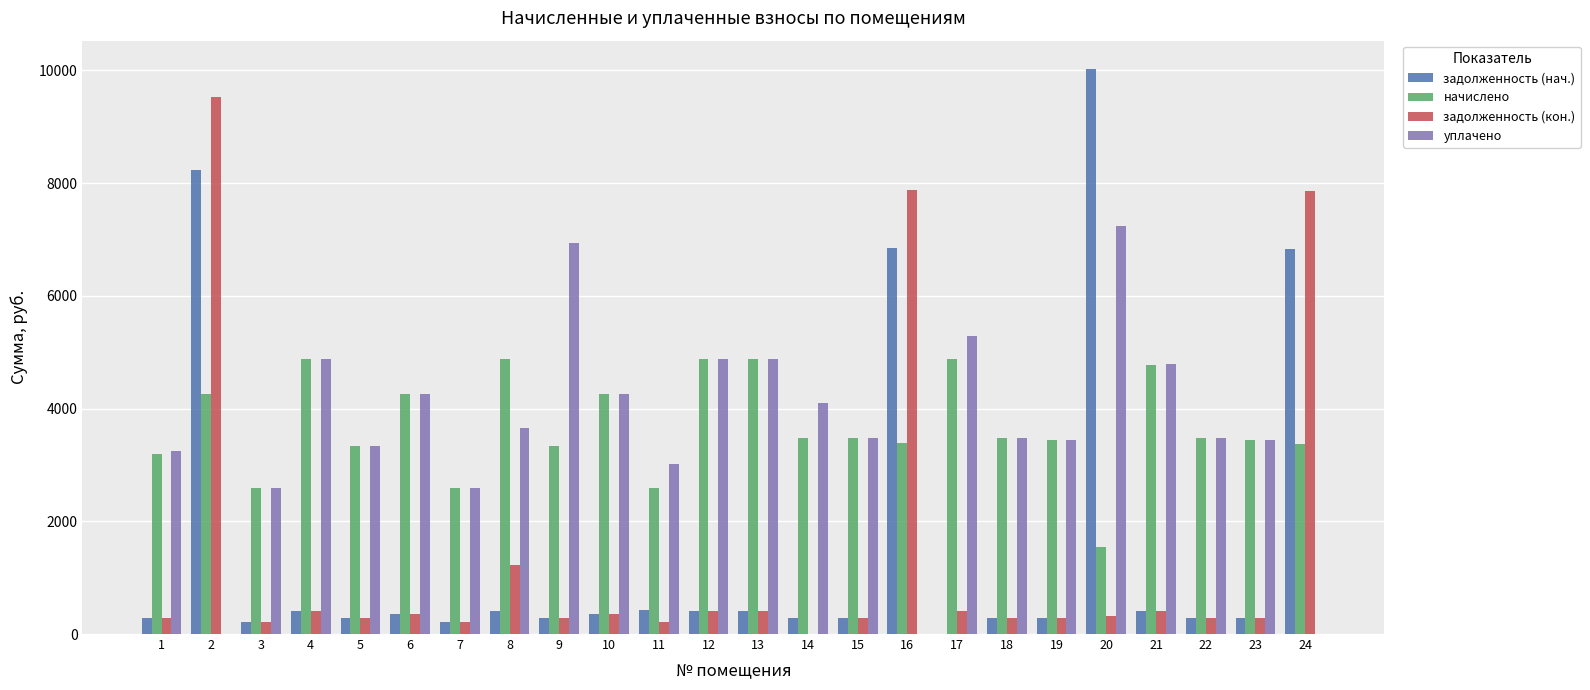

Are the bars grouped side by side (vs. stacked)?

Yes